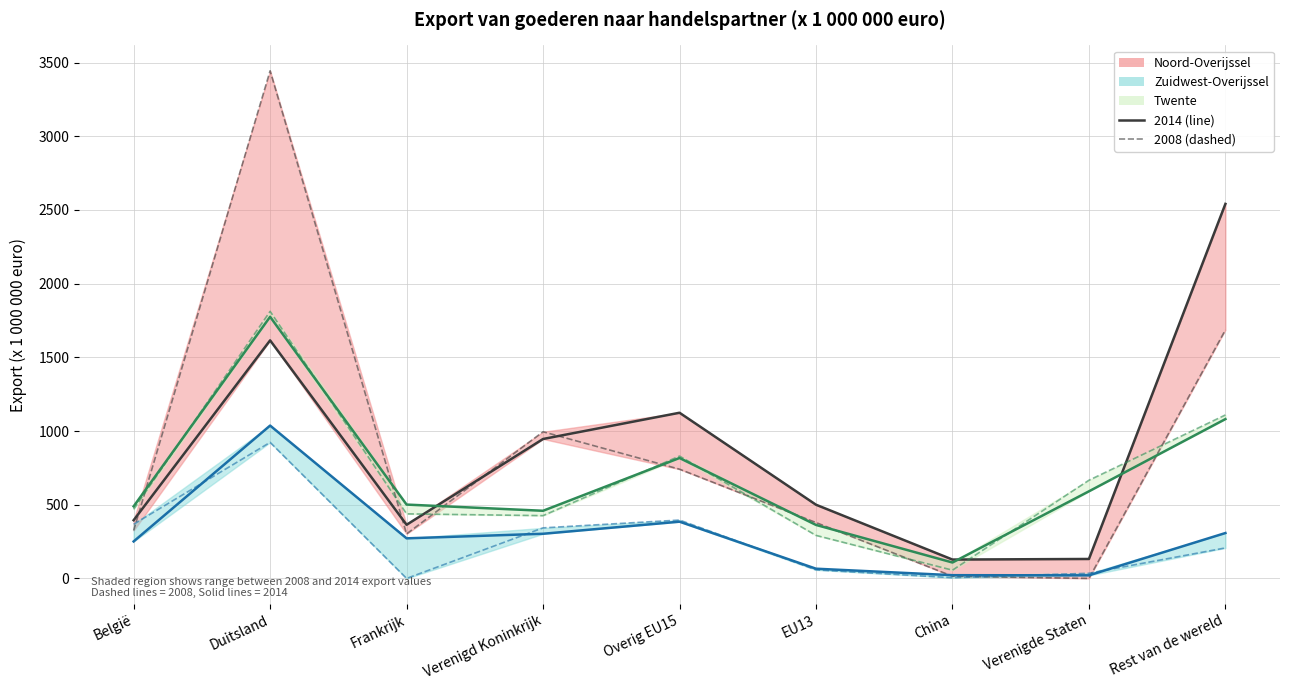

The value of Noord-Overijssel 2008 at Verenigd Koninkrijk is 299. True or false?

False